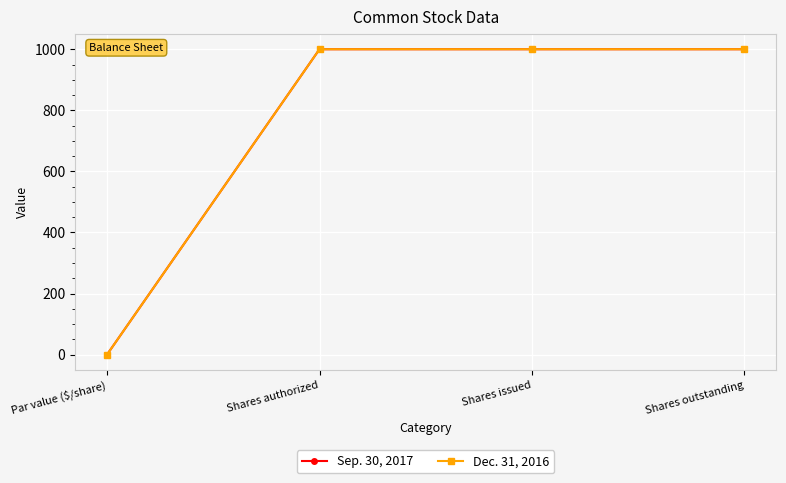

What is the sum of the Sep. 30, 2017 values at Shares issued and Shares authorized?

2000.0